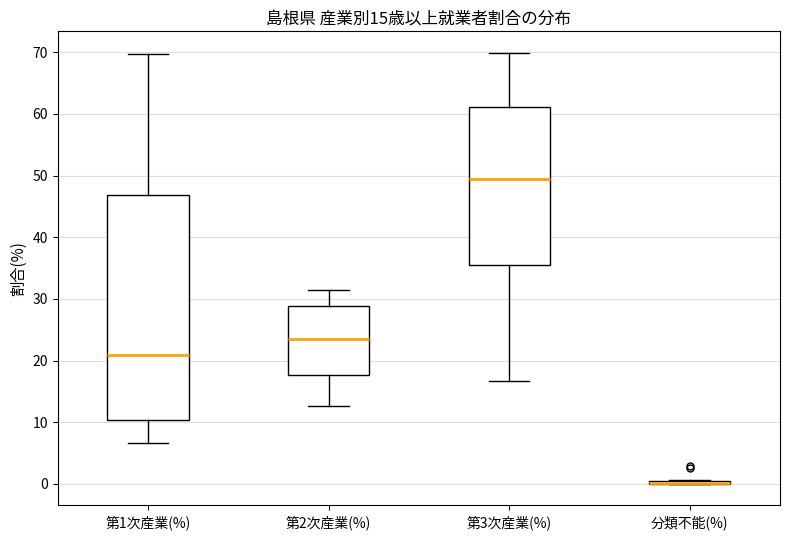

Comparing the boxes themselves (not the whiskers), which one is the tallest?

第1次産業(%)